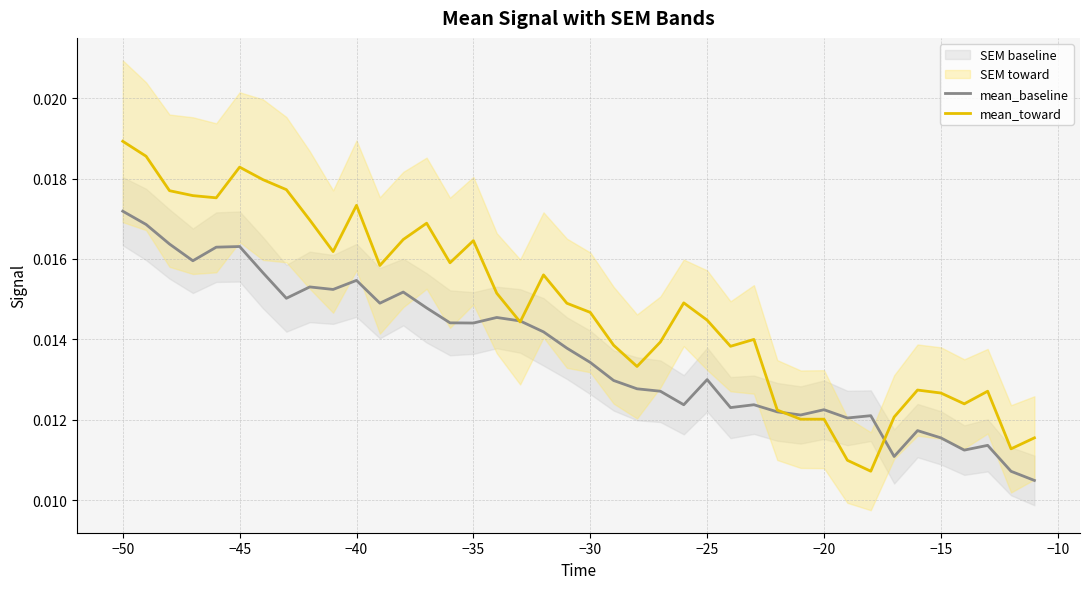

Which category has the highest value in the mean_baseline series?

−50